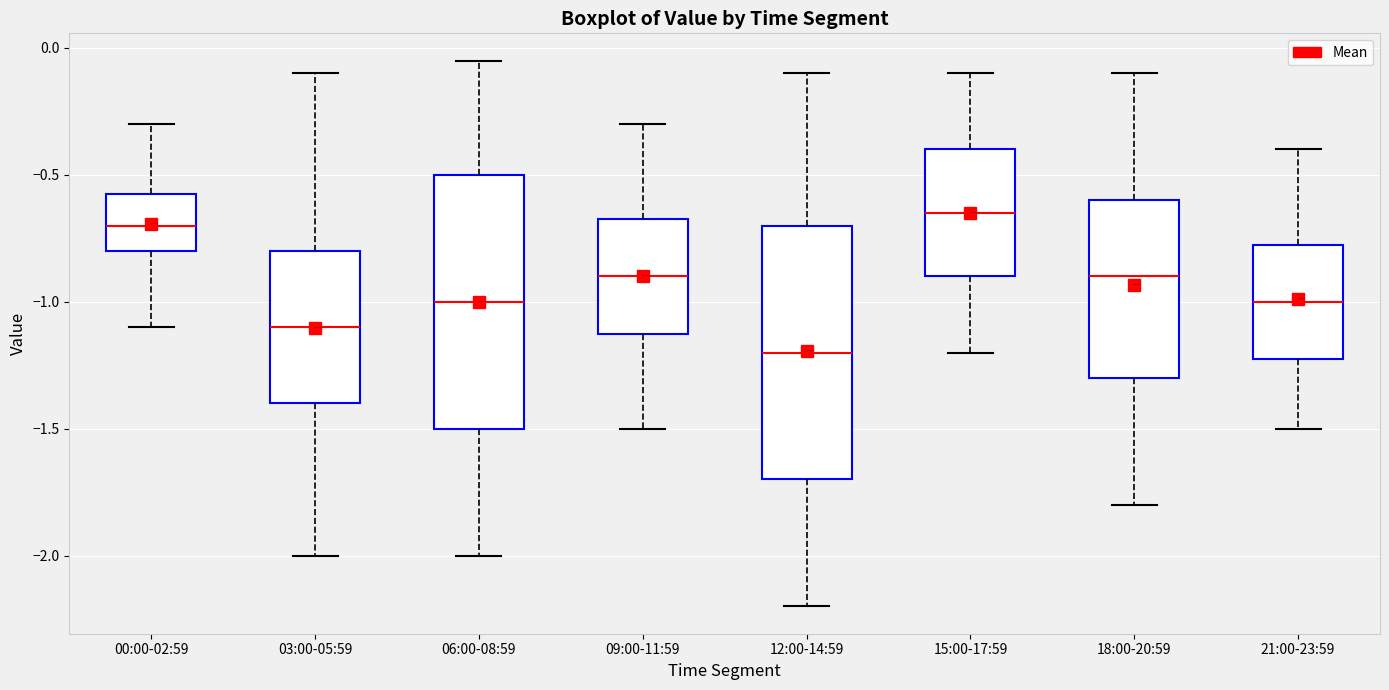

Which box has the lowest median line?

12:00-14:59